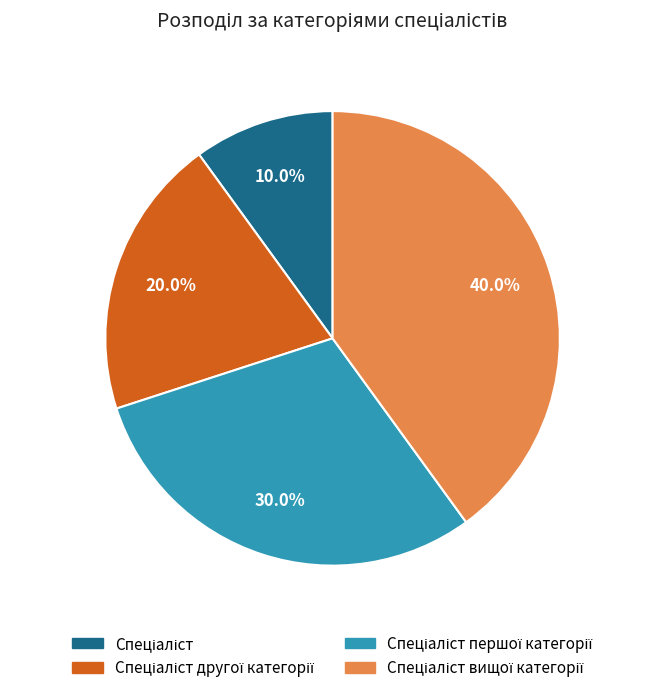

Does any single category account for the majority?

No